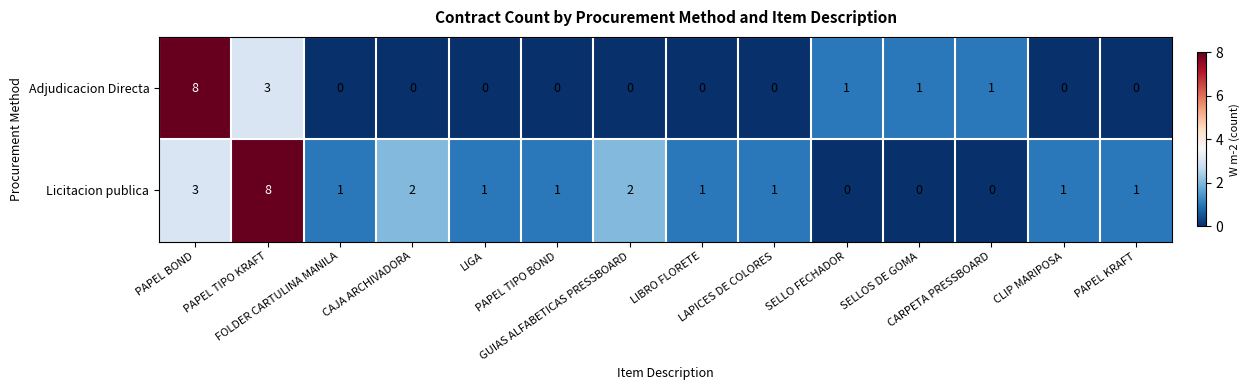

How many Adjudicacion Directa values are between 0 and 1?

12